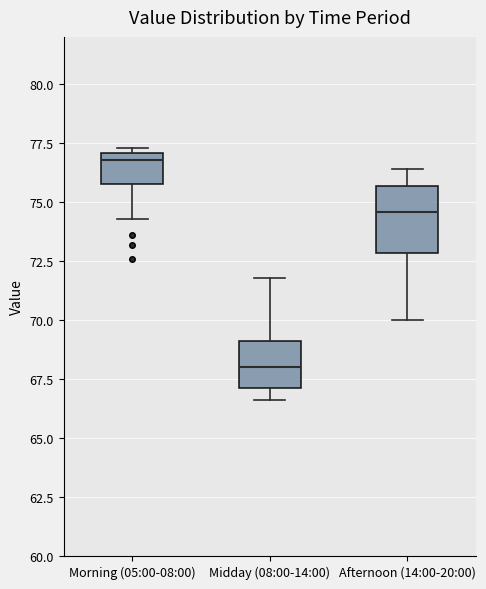

Where is the lower edge of the box for Afternoon (14:00-20:00) on the y-axis? The values are not printed on the chart, so give them approximately, as read against the axis.

73.0